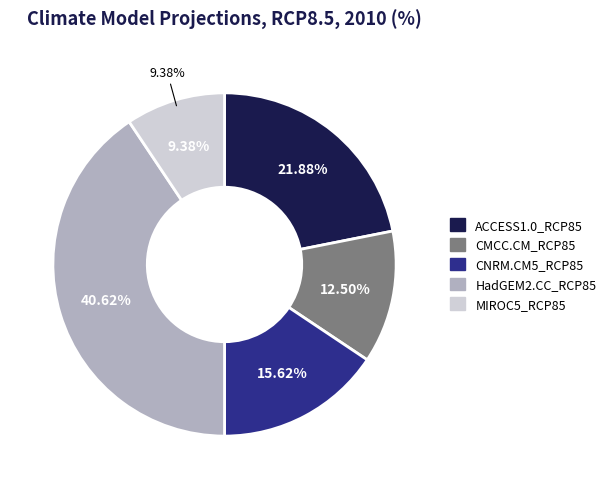

Is it true that CNRM.CM5_RCP85 is 16% of the pie?

True